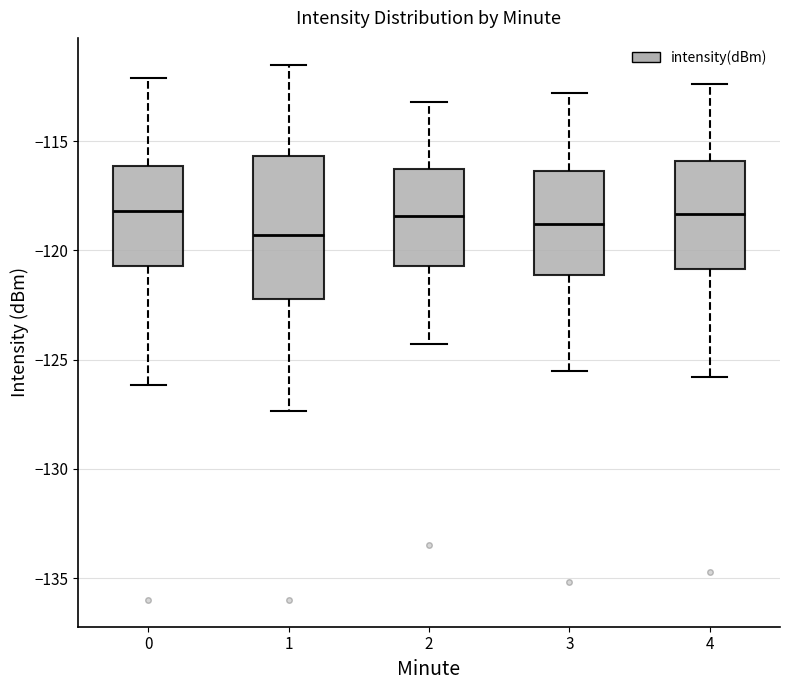

Comparing the boxes themselves (not the whiskers), which one is the tallest?

1